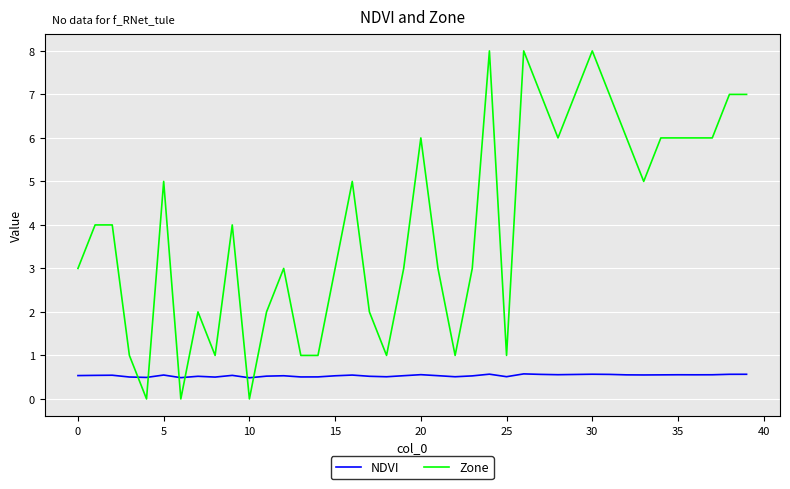

Which series has the largest total across all categories?

Zone